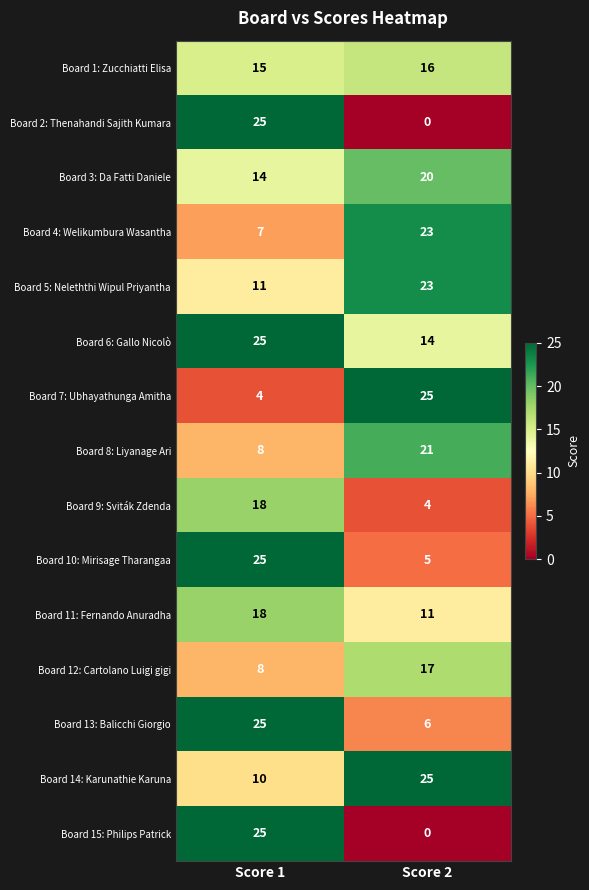

What value does the Board 4: Welikumbura Wasantha series have at Score 1, to the nearest 10?

10